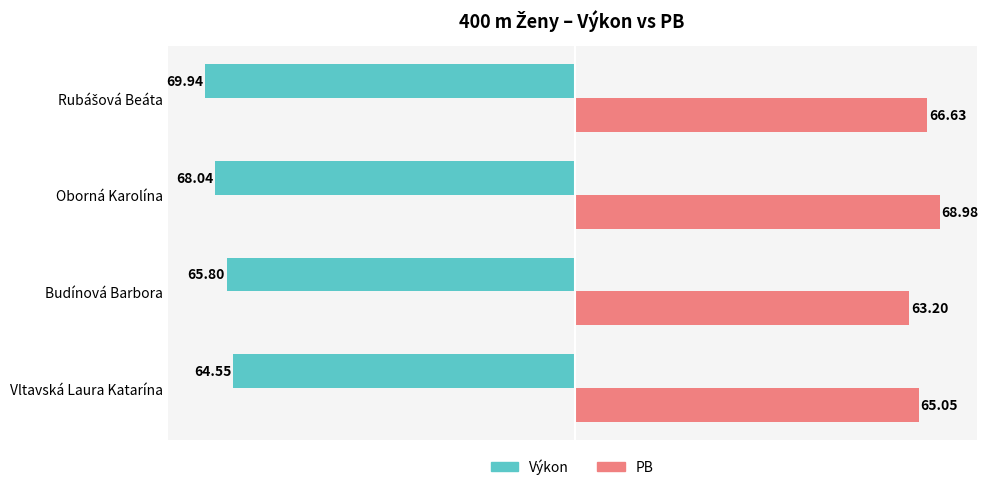

At which category is the sum across all series the highest?

Oborná Karolína